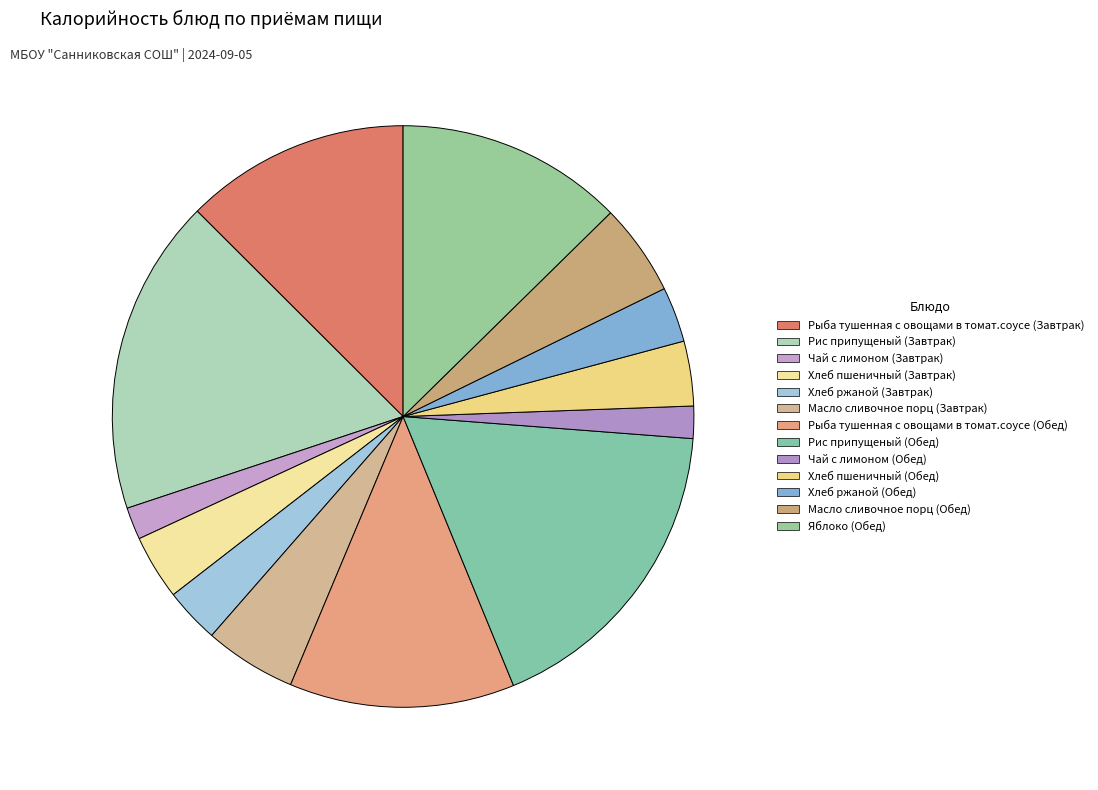

Does Хлеб ржаной (Обед) account for over 50% of the chart?

No